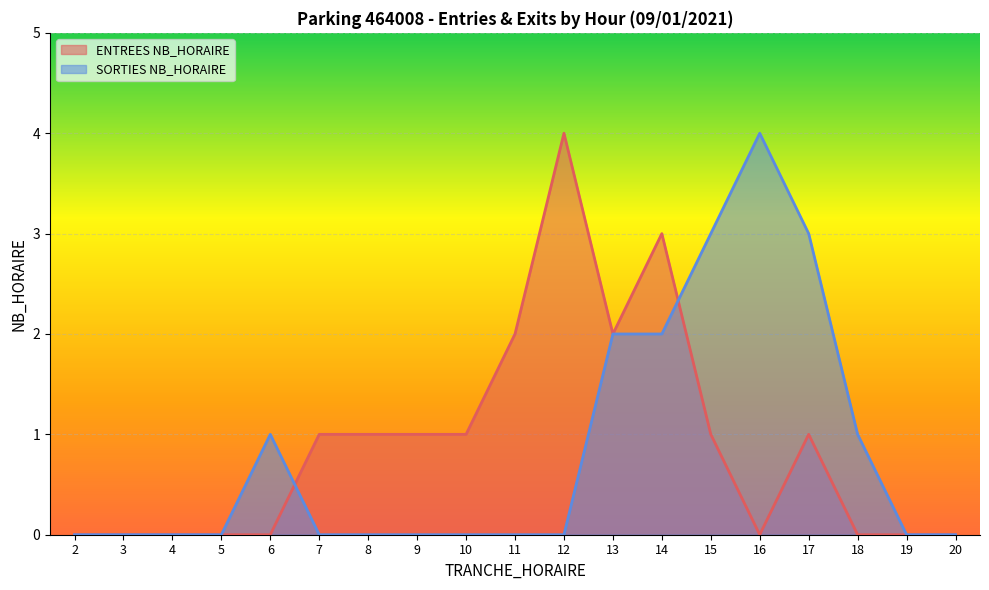

Rank the series by their maximum value, from lowest to highest.

ENTREES NB_HORAIRE, SORTIES NB_HORAIRE